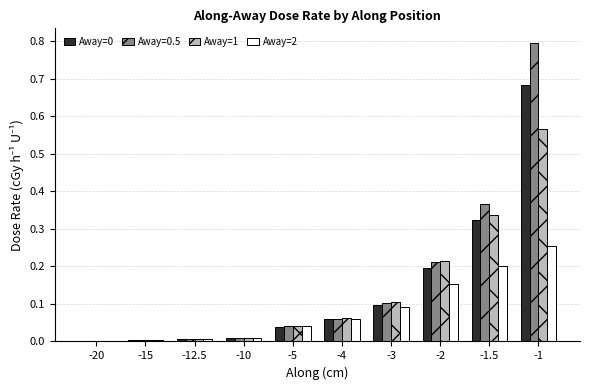

What is the sum of all Away=1 values?

1.3